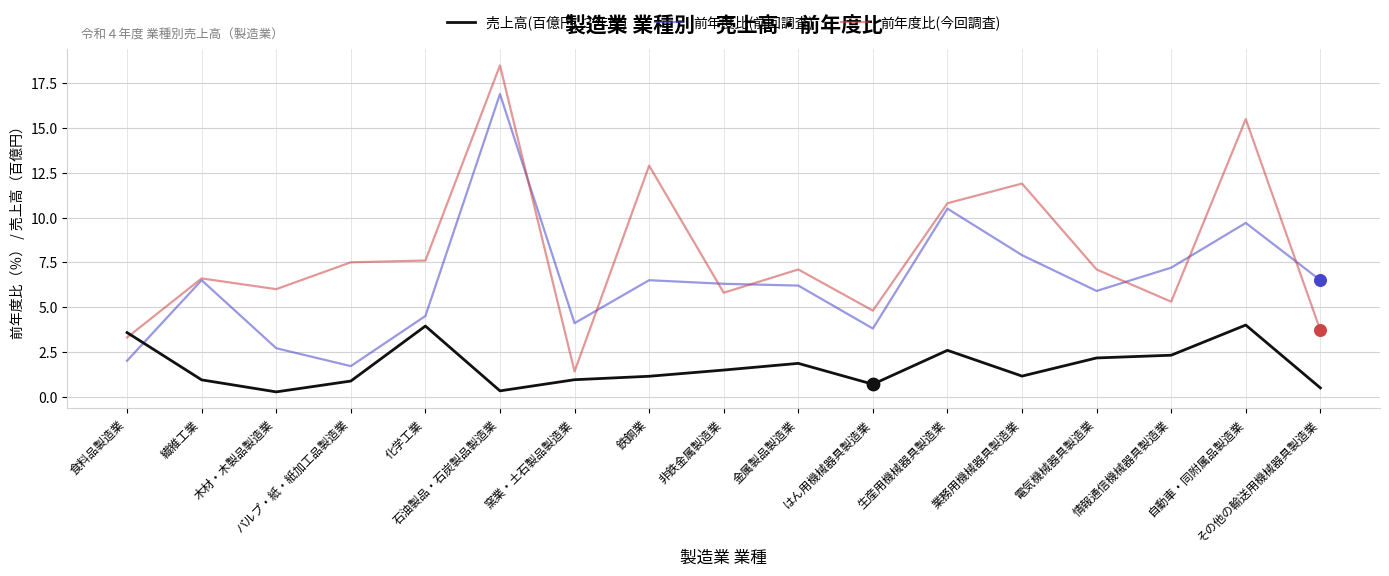

Which series has the widest spread of values?

前年度比(今回調査)